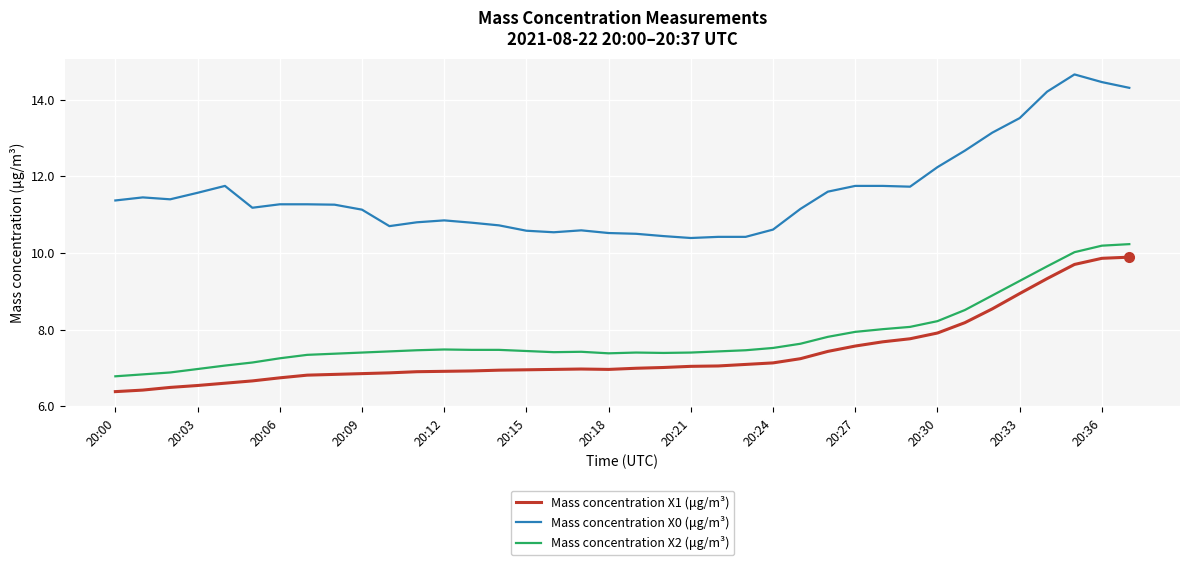

Which series has the largest total across all categories?

Mass concentration X0 (μg/m³)